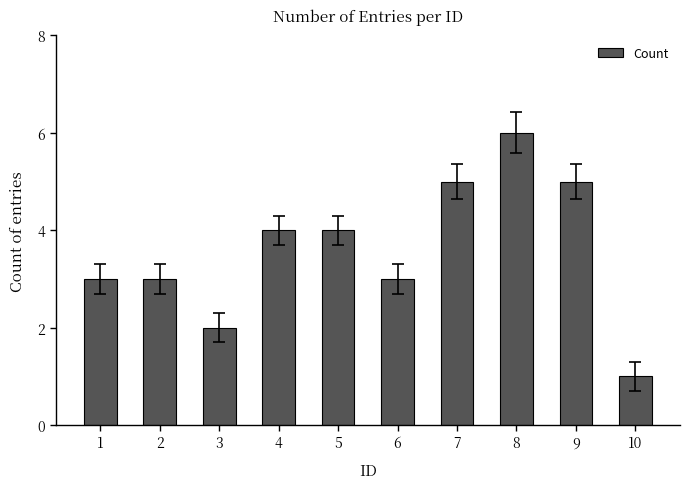

What is the value of the 5th bar from the left?

4